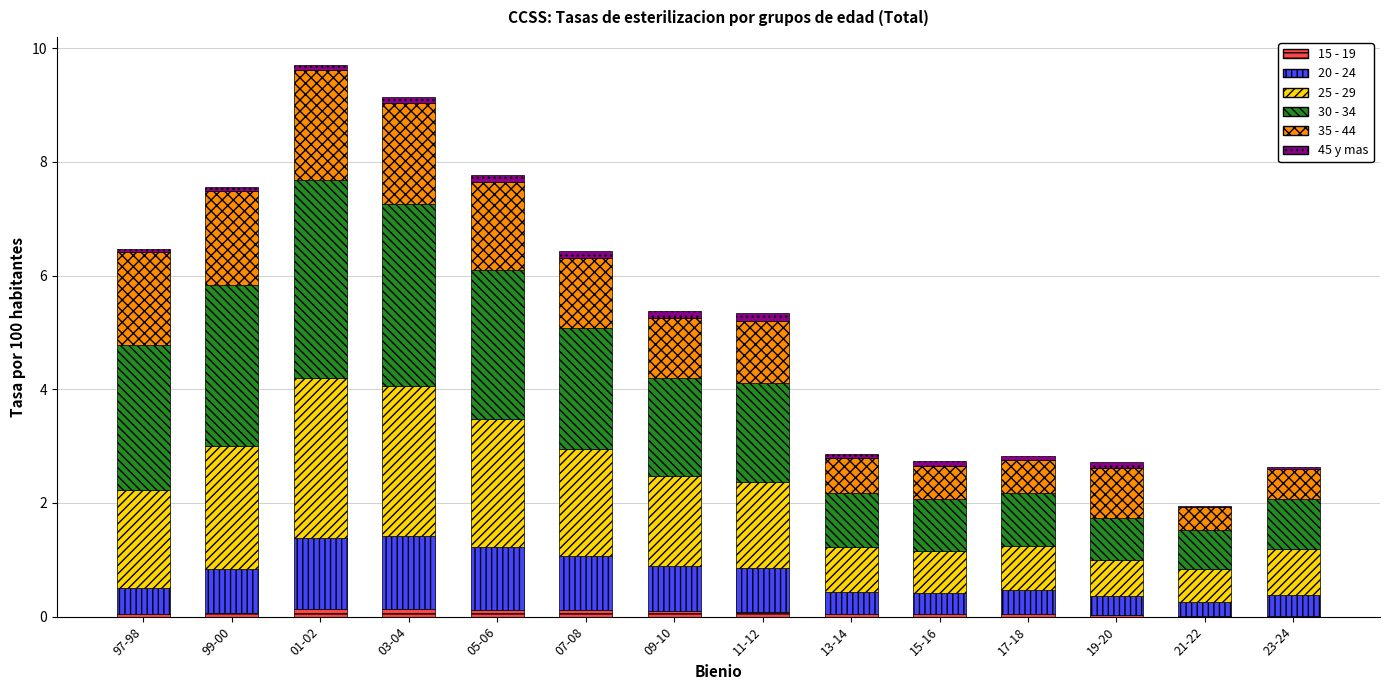

What are all the series names shown in the legend?

15 - 19, 20 - 24, 25 - 29, 30 - 34, 35 - 44, 45 y mas